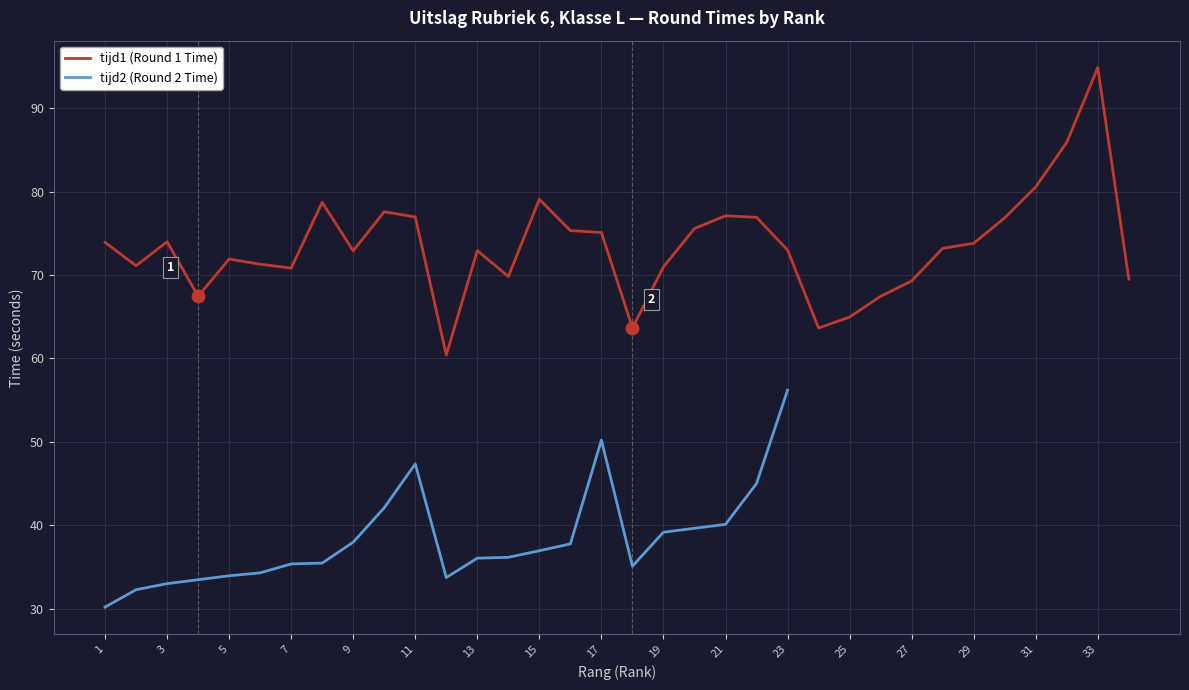

Reading right to left, what are all the values shown in this chart?

34=69.5	33=94.8	32=85.9	31=80.5	30=76.8	29=73.8	28=73.2	27=69.3	26=67.5	25=65.0	24=63.6	23=73.0	22=76.9	21=77.1	20=75.6	19=71.0	18=63.7	17=75.1	16=75.3	15=79.1	14=69.8	13=72.9	12=60.4	11=77.0	10=77.6	9=72.9	8=78.7	7=70.8	6=71.3	5=71.9	4=67.5	3=74.0	2=71.1	1=73.9